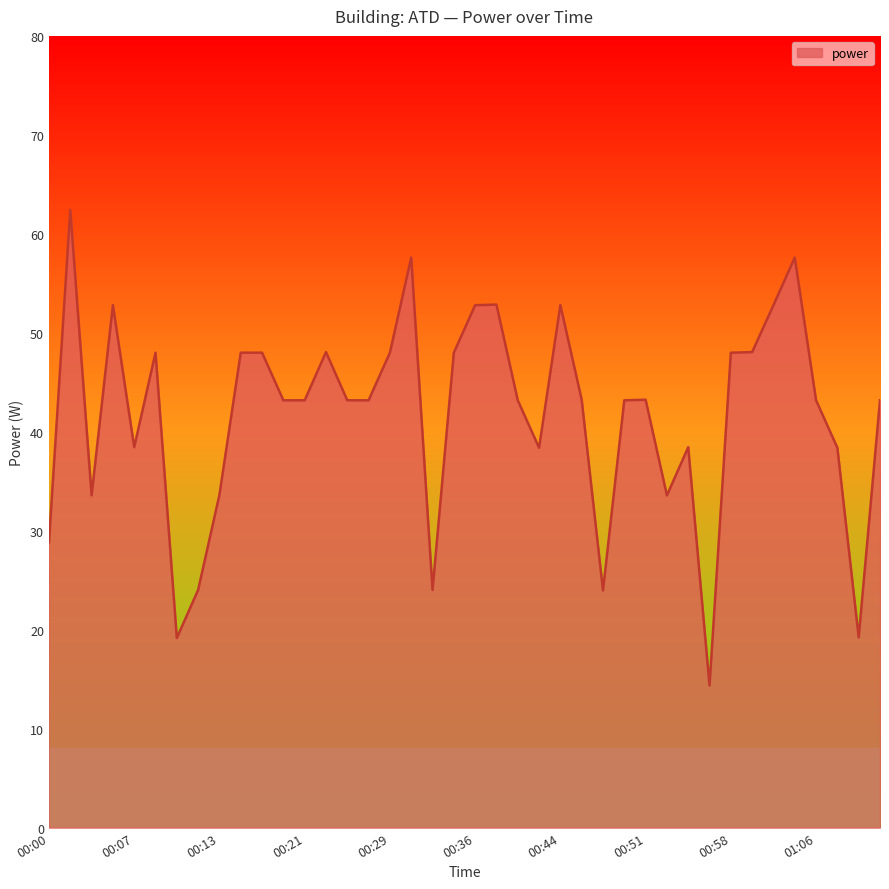

What is the difference between the maximum and minimum values?

48.0